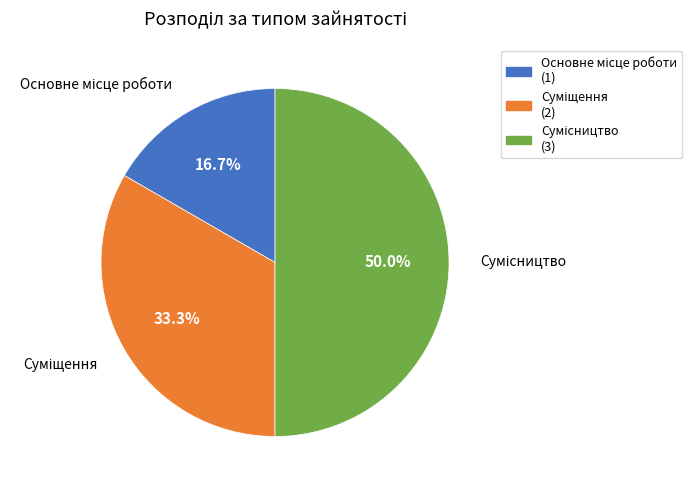

Count the number of slices in the pie.

3